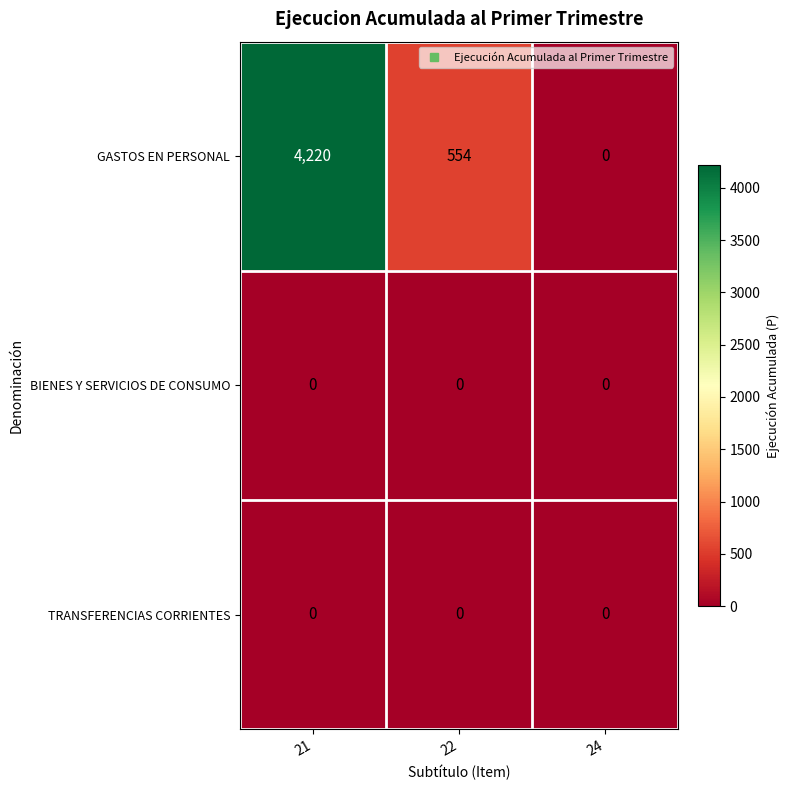

What is the difference between the highest and lowest values at 21?

4220